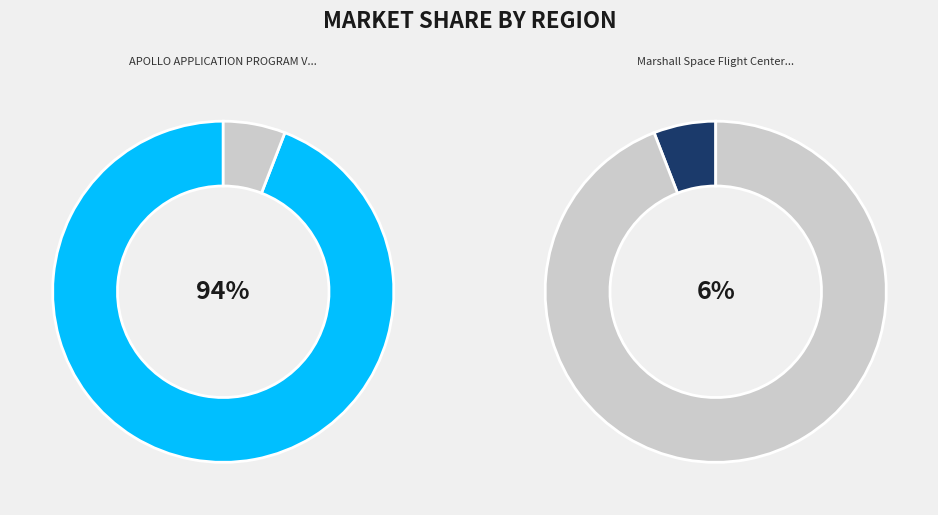

Is it true that Marshall Space Flight Center Space Day (899) is 19% of the pie?

False